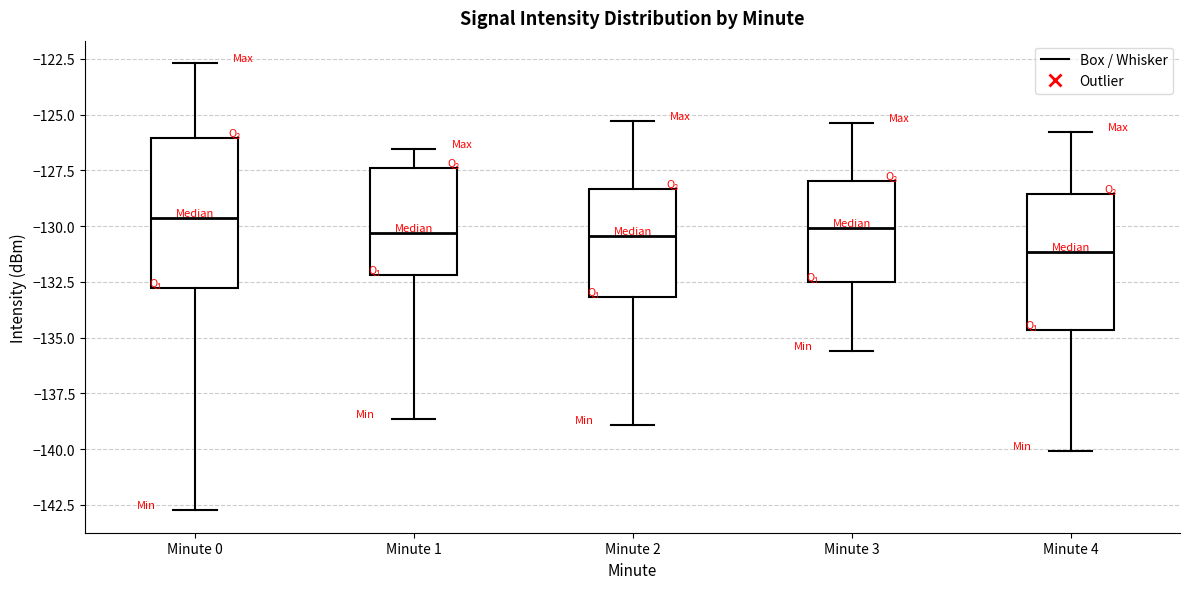

Reading left to right, transcribe this box plot: for each box, give where its median line is, the range the box spans, and where its two whiskers end, as read against the y-axis. The values are not printed on the chart, so give them approximately, as read against the axis.

Minute 0: median -129.5, box -133.0 to -126.0, whiskers -142.5 to -122.5
Minute 1: median -130.5, box -132.0 to -127.5, whiskers -138.5 to -126.5
Minute 2: median -130.5, box -133.0 to -128.5, whiskers -139.0 to -125.5
Minute 3: median -130.0, box -132.5 to -128.0, whiskers -135.5 to -125.5
Minute 4: median -131.0, box -134.5 to -128.5, whiskers -140.0 to -126.0